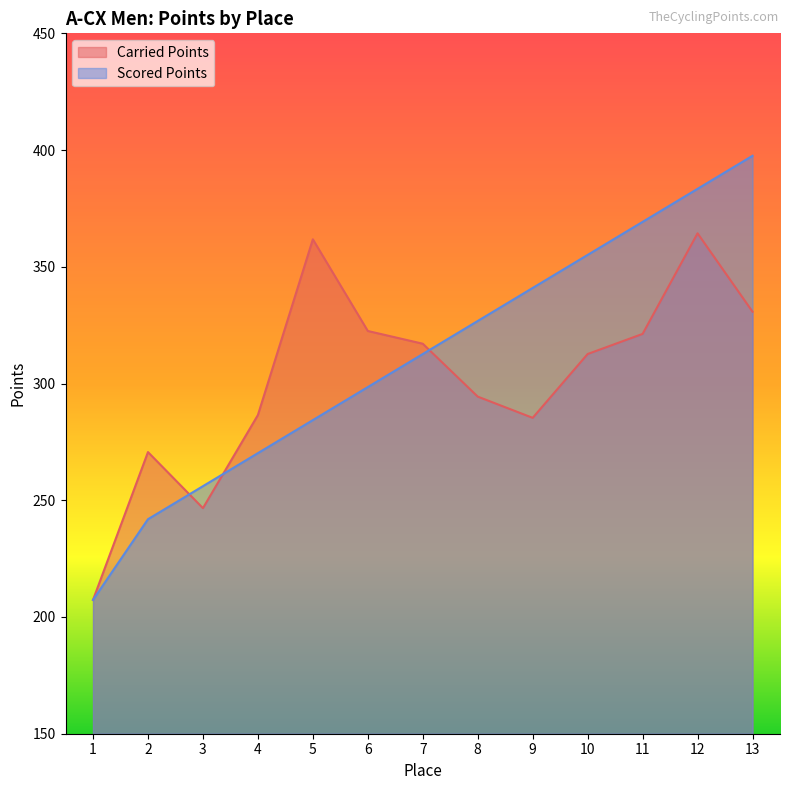

Which series has the largest range (max minus min)?

Scored Points